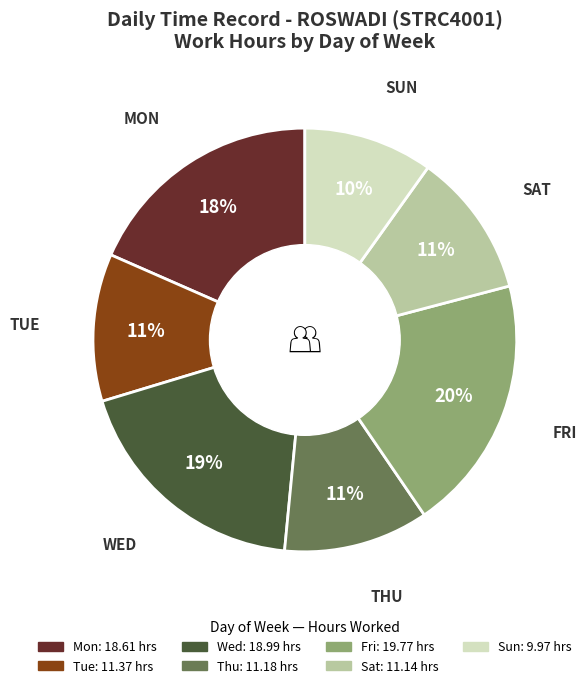

Is it true that Thu is 19% of the pie?

False